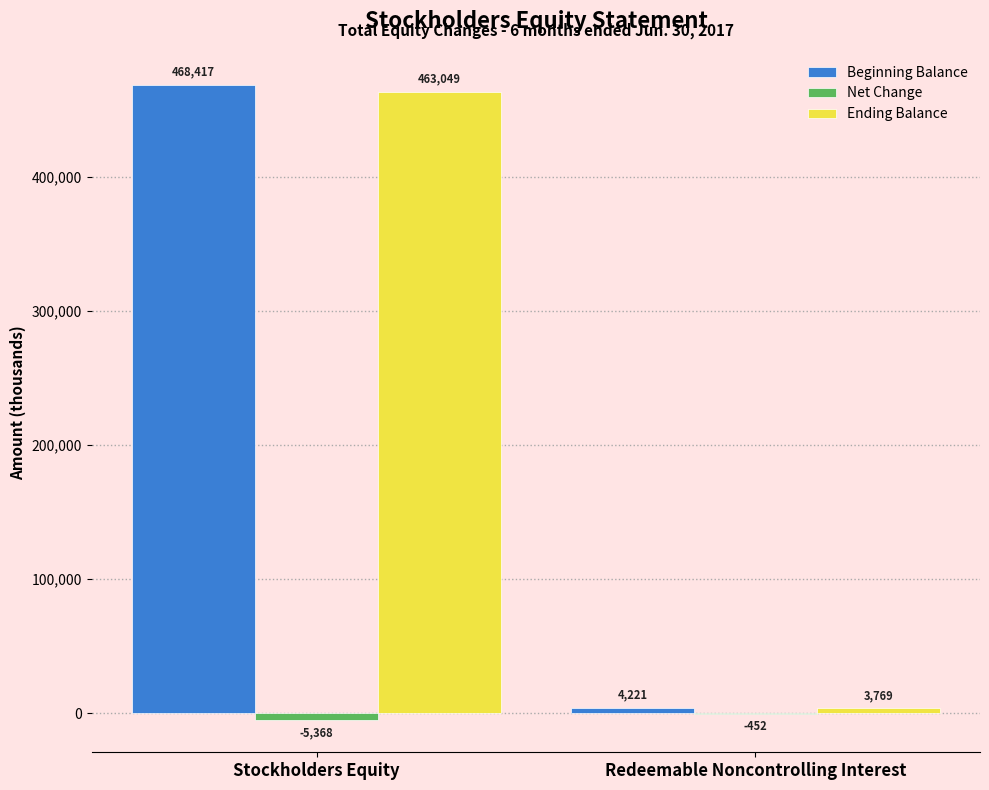

Count the number of data series in this chart.

3